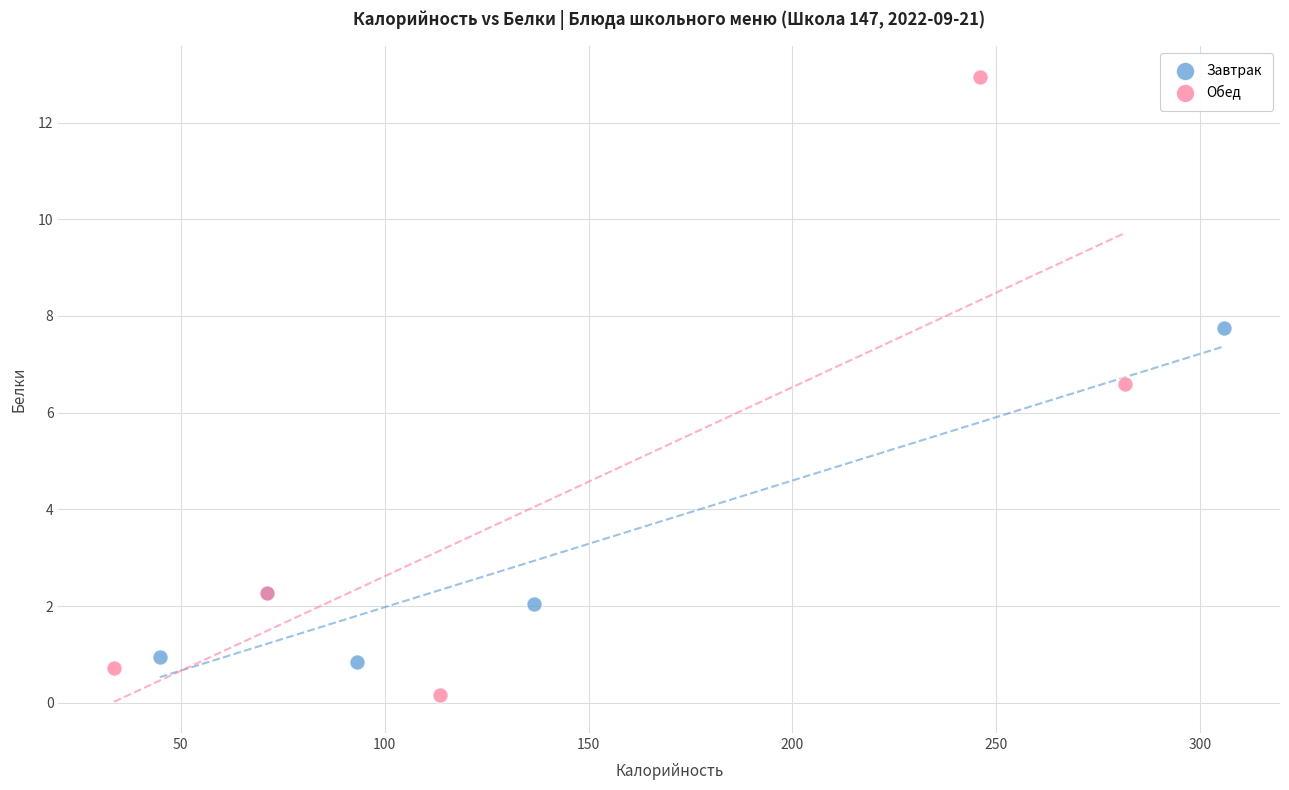

Which series has the largest Y range (max minus min)?

Обед